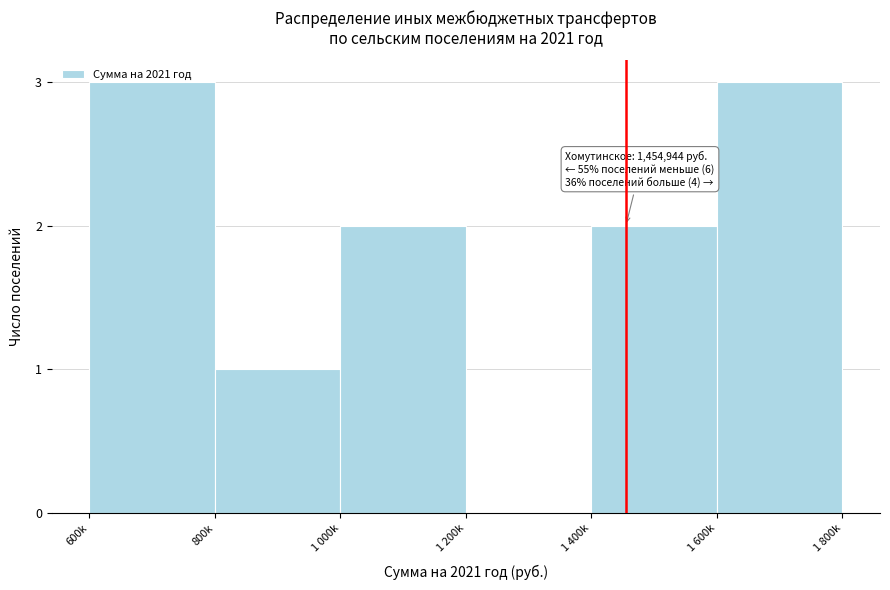

True or false: the data shows -1 at 1 200k.

False